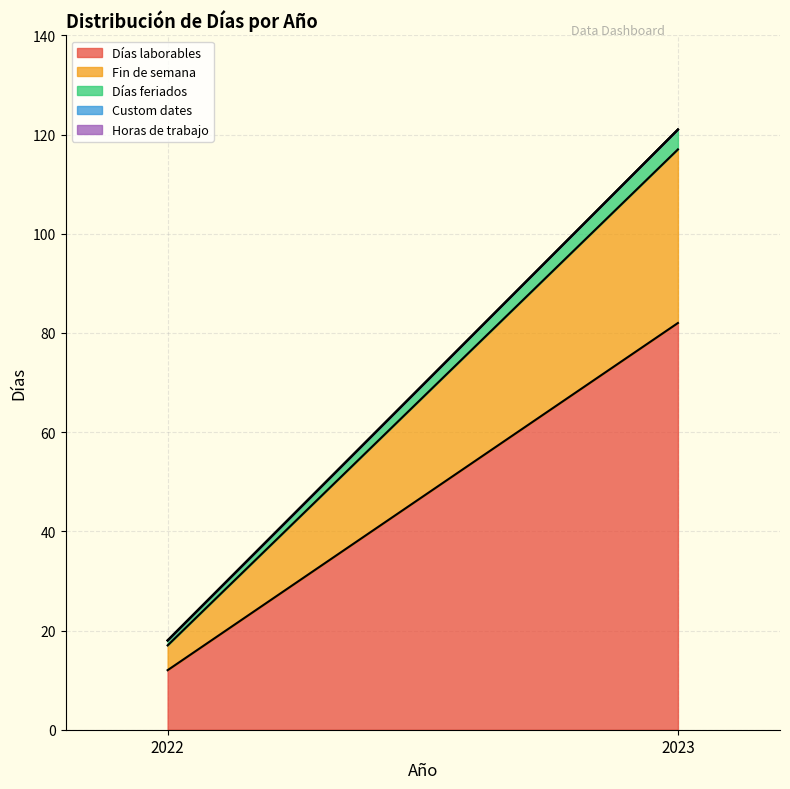

Is it true that Días feriados equals 1 at 2022?

True